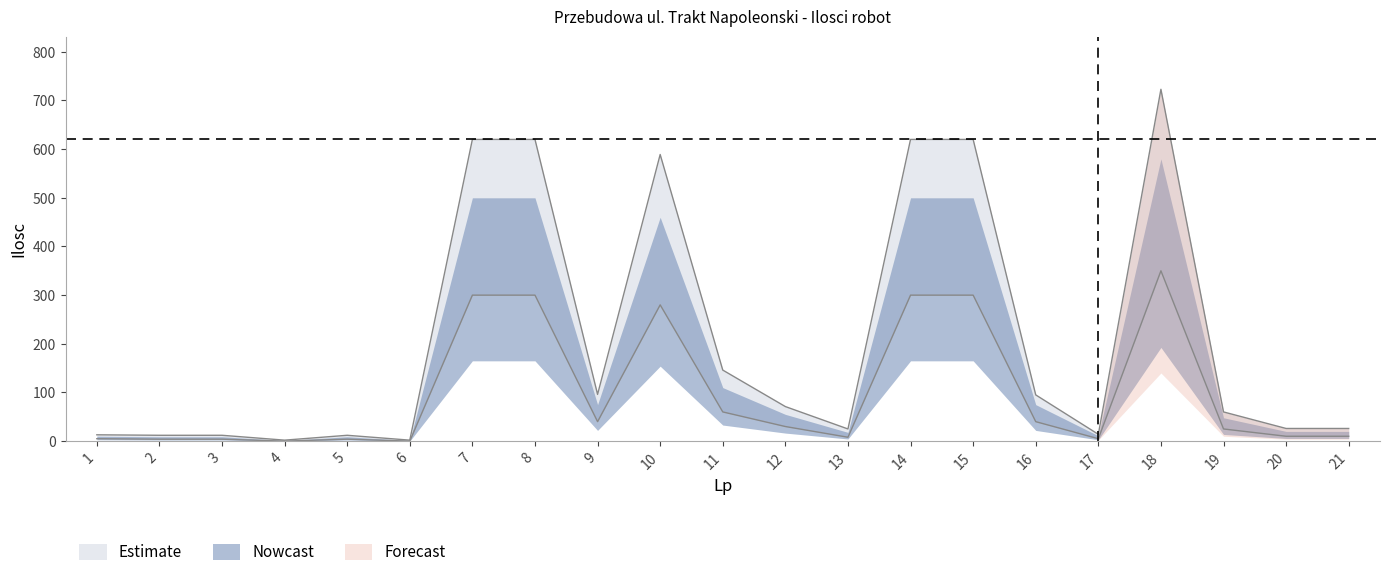

At which category does upper_bound reach its first local valley?

4